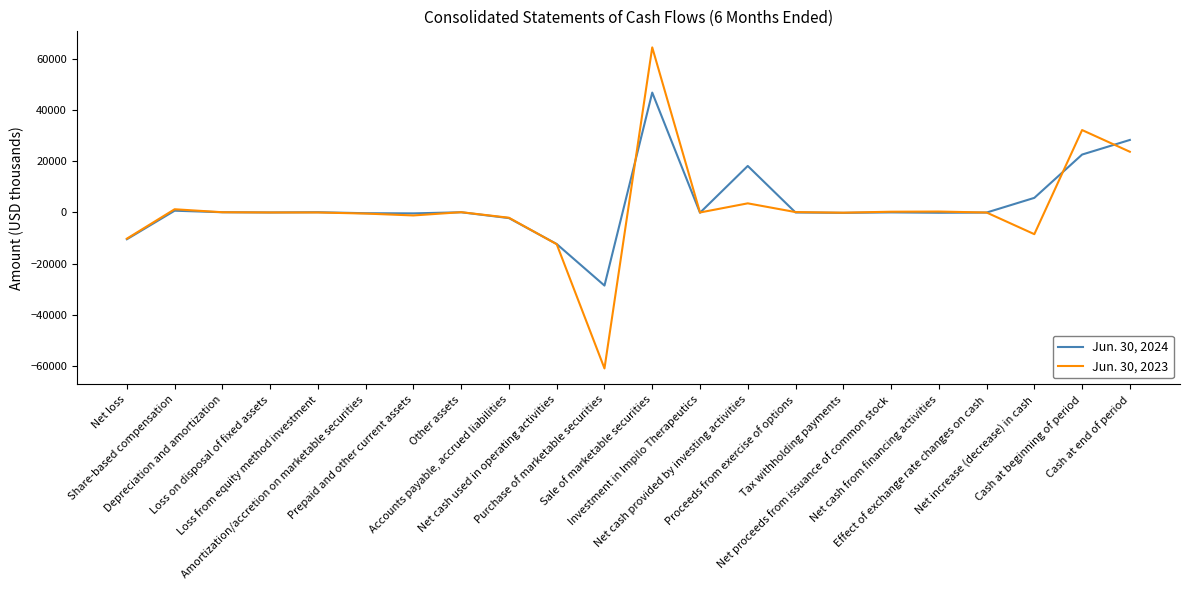

List the series in order of their peak value, highest first.

Jun. 30, 2023, Jun. 30, 2024